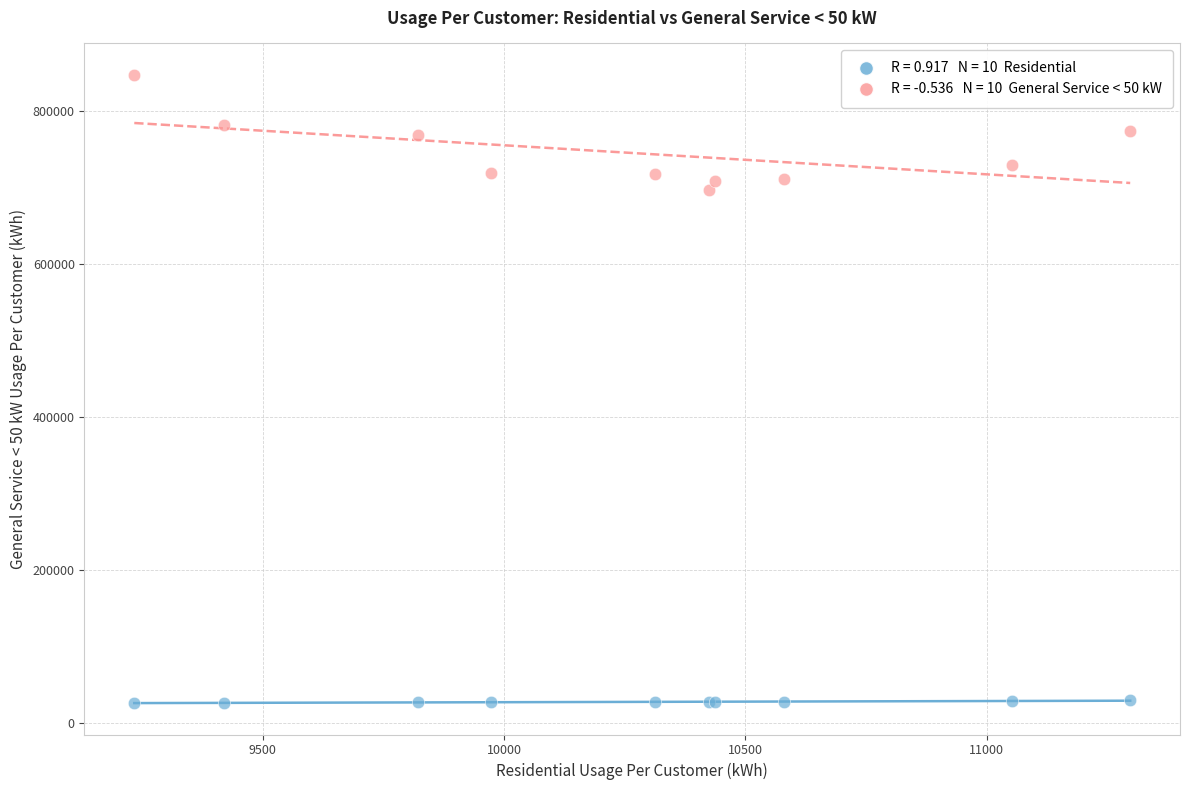

Across all series, what Y value is closest to 436702?

695817.4